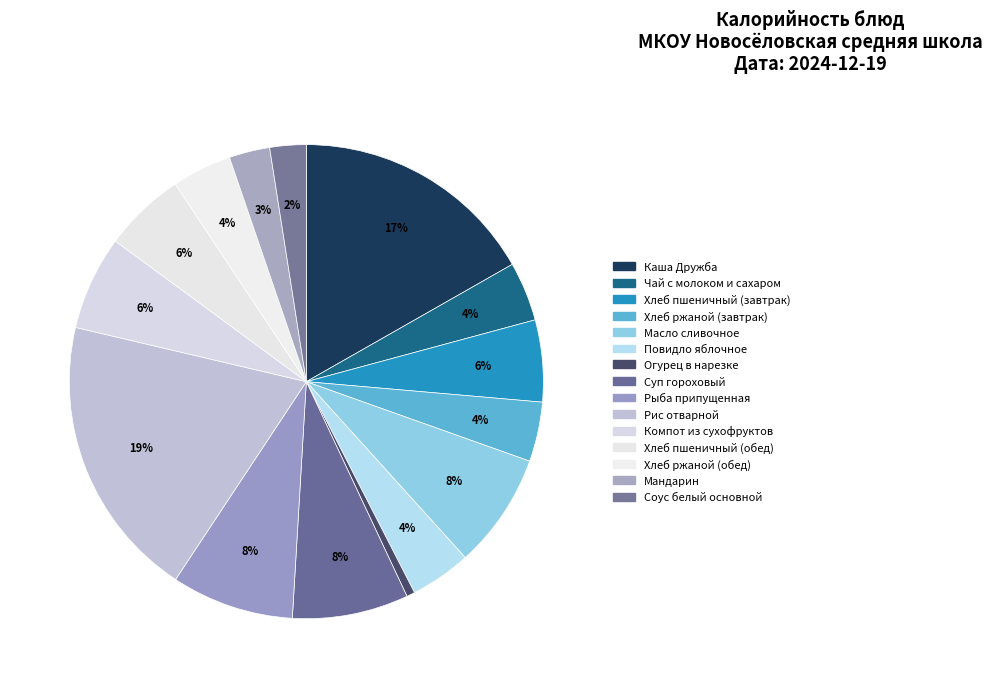

What is the change in value from Суп гороховый to Рис отварной?

+144.4